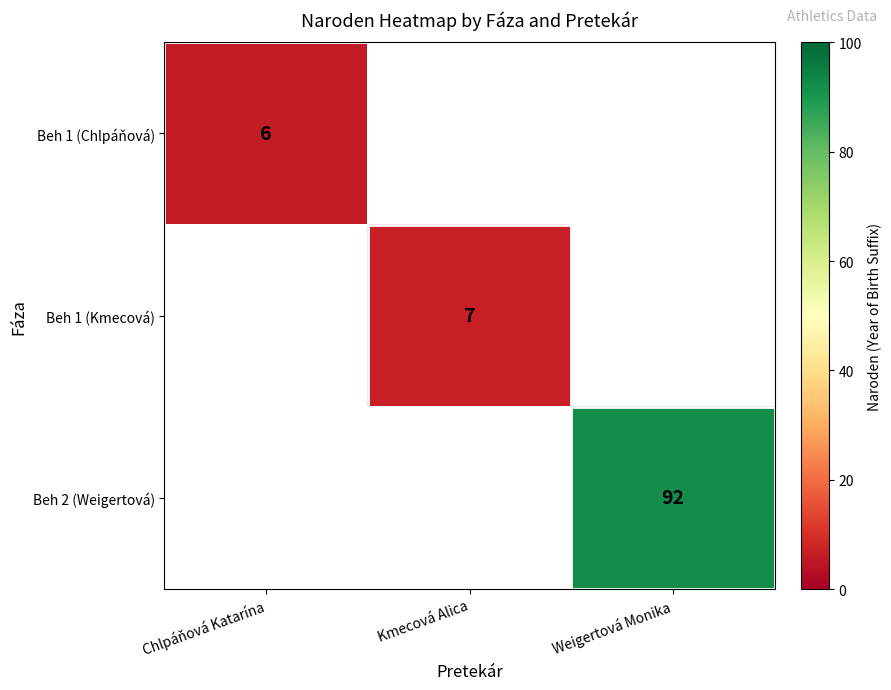

What is the greatest value displayed?

92.0